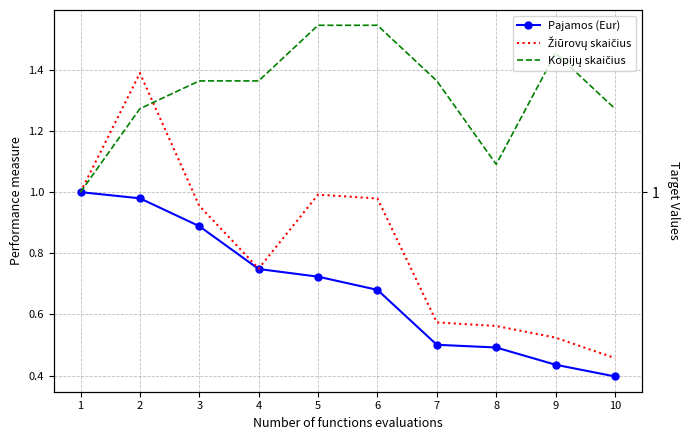

What is the average value of the Pajamos (Eur) series?

0.7